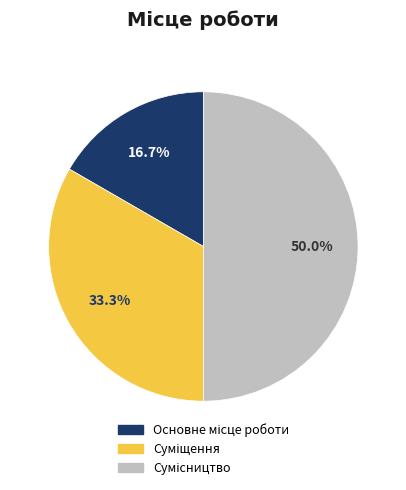

What is the change in value from Суміщення to Сумісництво?

+1